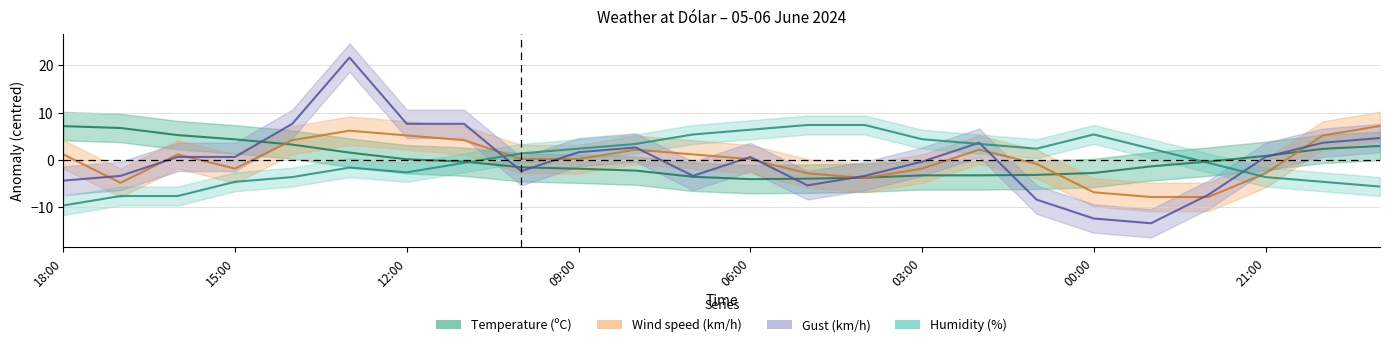

Is it true that Temperature equals 3.3 at 14:00?

True